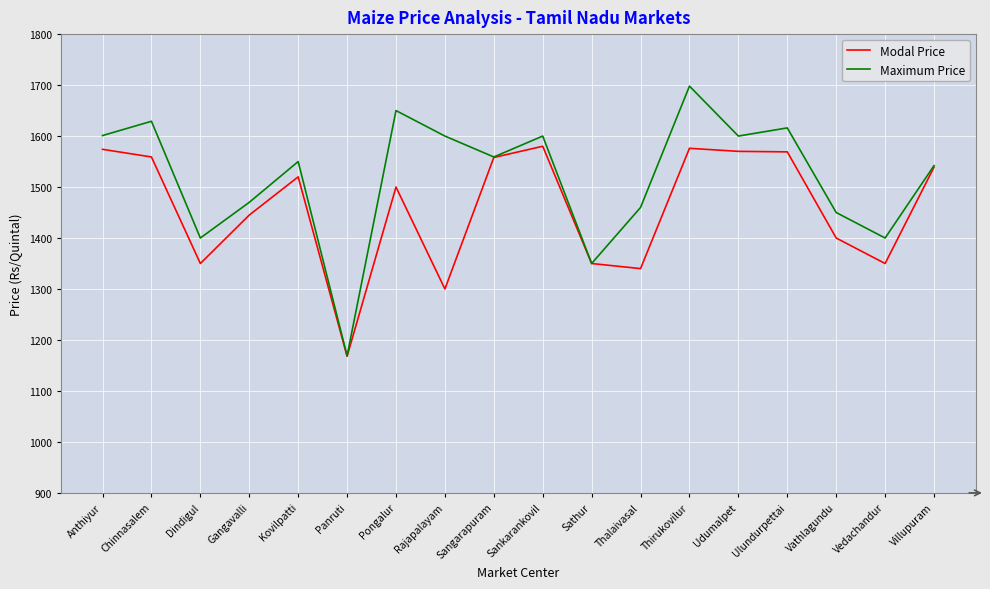

At which label does Maximum Price reach its minimum?

Panruti